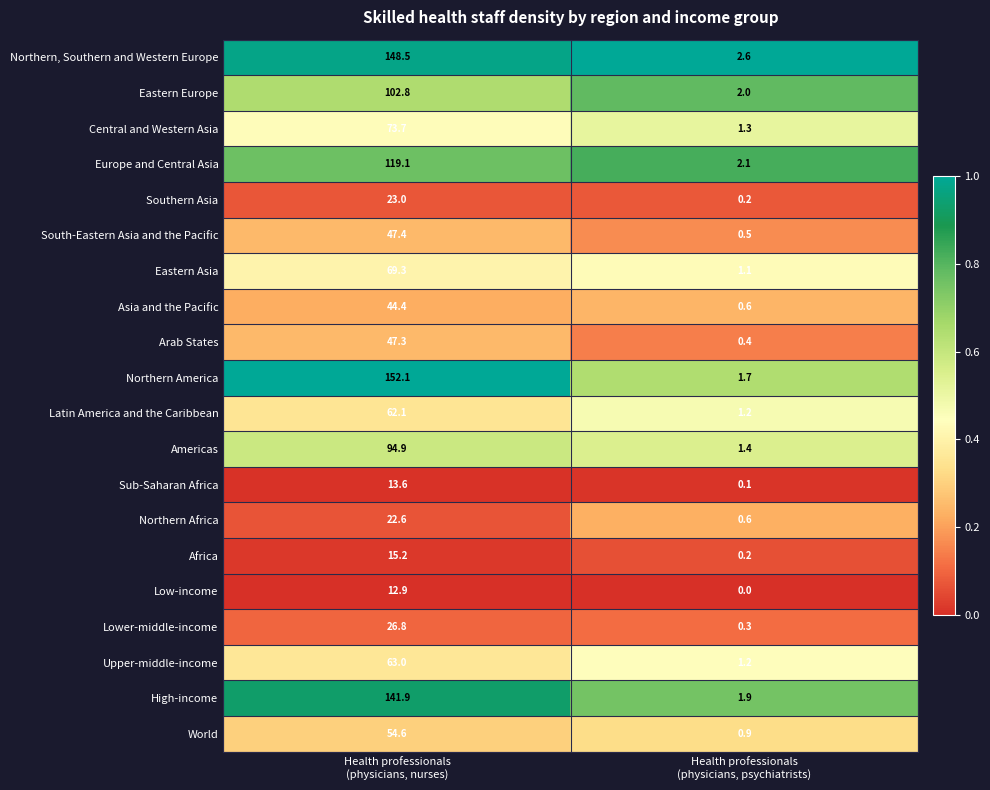

Which series has the largest total across all categories?

Northern America